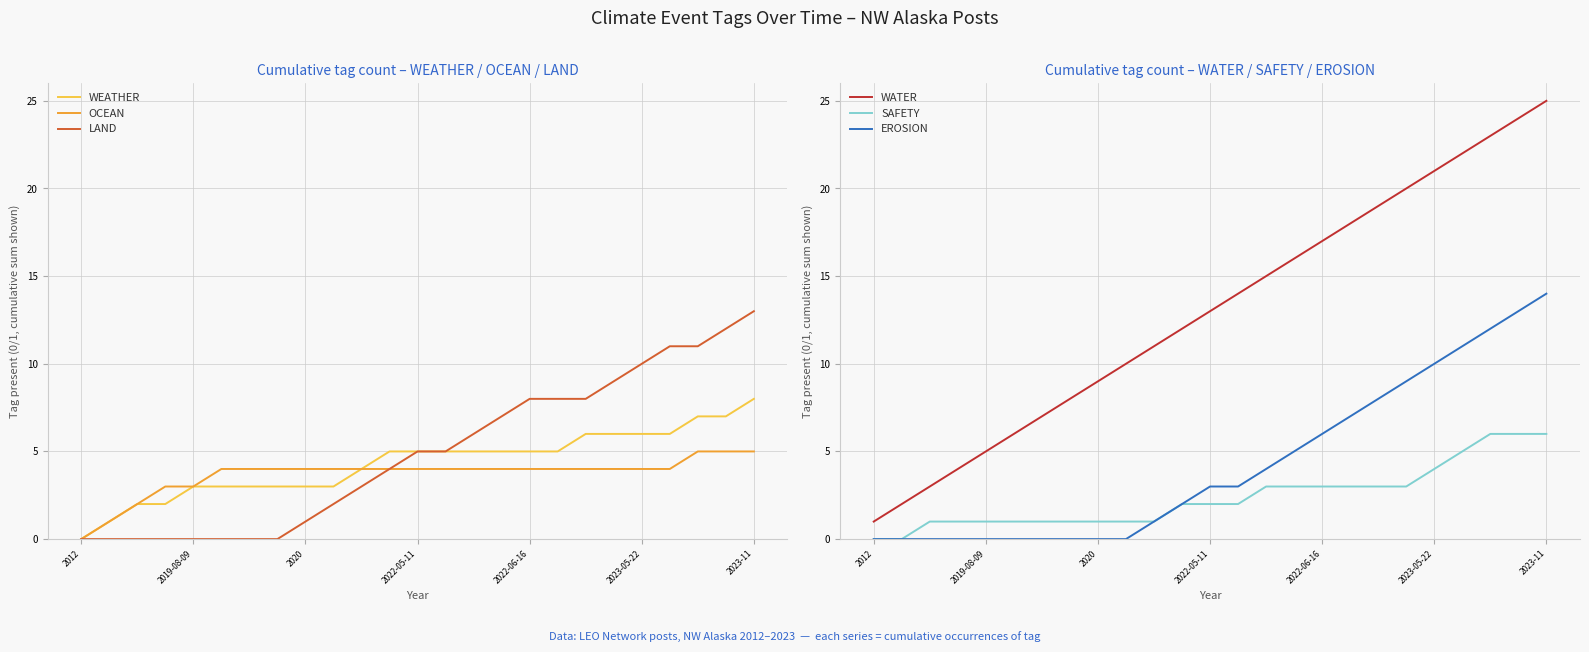

What is the difference between the maximum and minimum values in the OCEAN series?

5